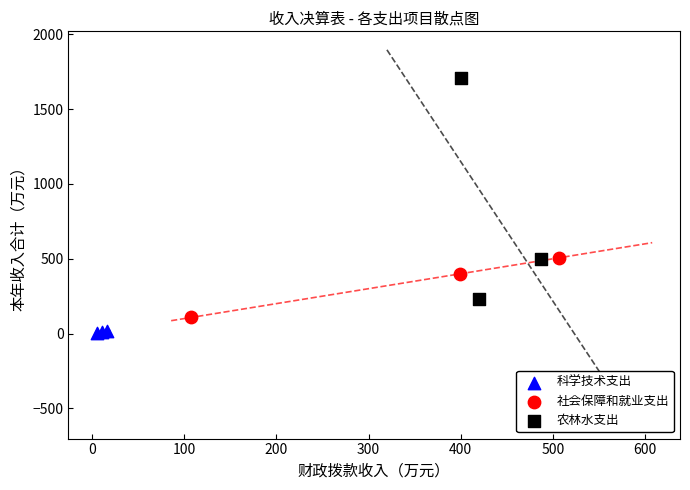

Which series reaches the maximum Y coordinate?

农林水支出